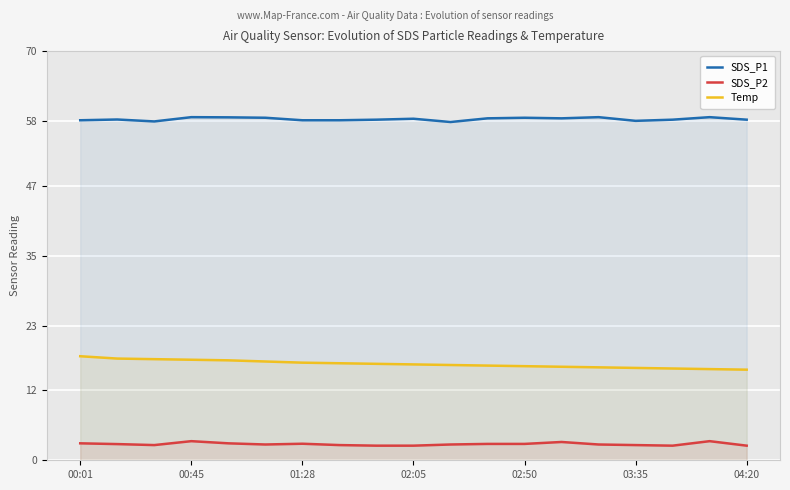

What are all the series names shown in the legend?

SDS_P1, SDS_P2, Temp